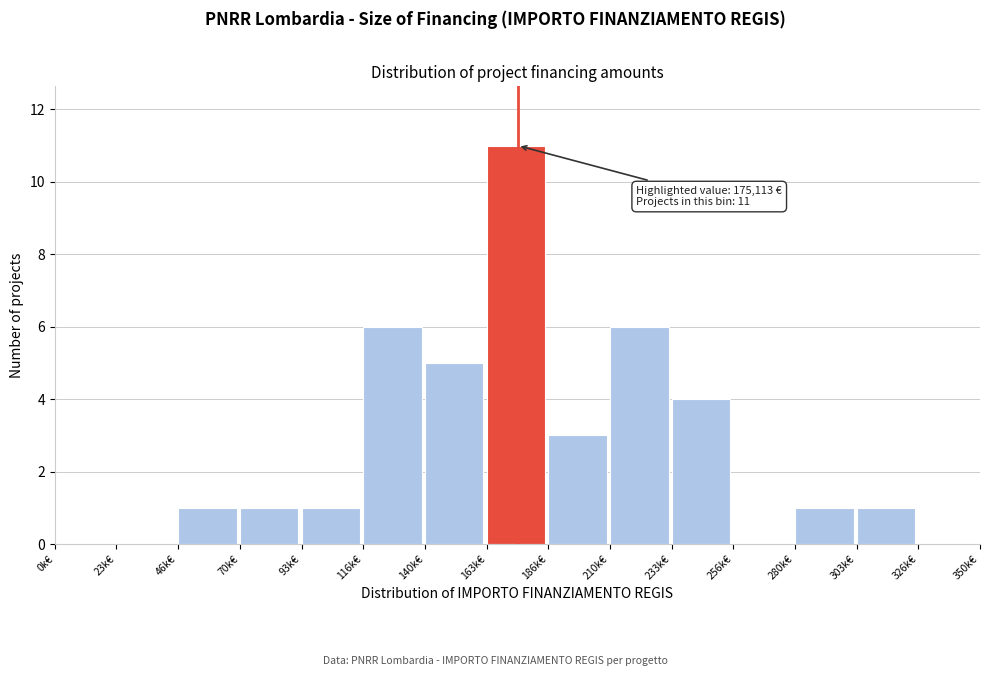

Reading right to left, what are all the values shown in this chart?

326k€=0	303k€=1	280k€=1	256k€=0	233k€=4	210k€=6	186k€=3	163k€=11	140k€=5	116k€=6	93k€=1	70k€=1	46k€=1	23k€=0	0k€=0